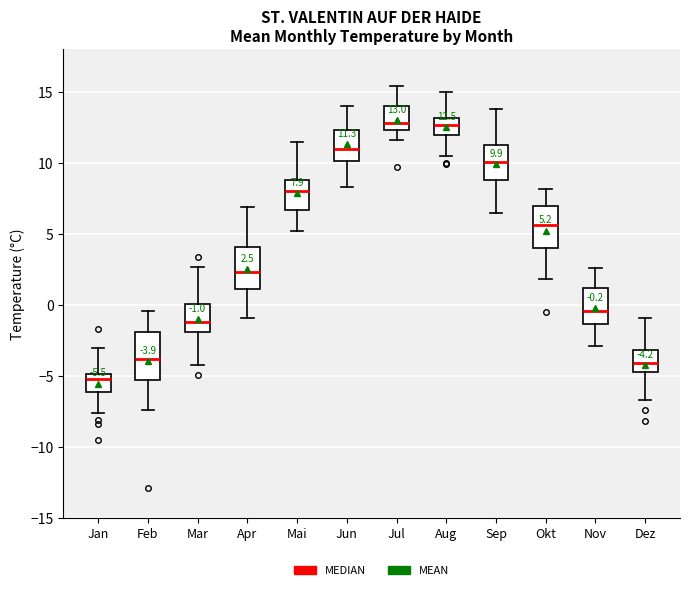

Which box has the lowest median line?

Jan